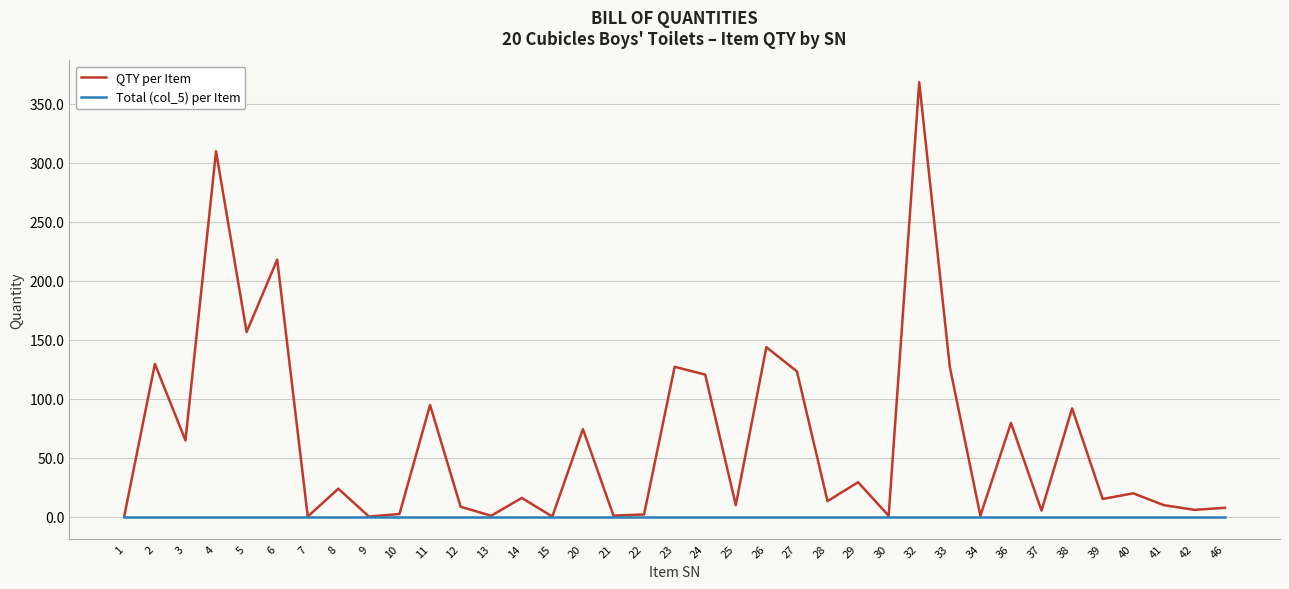

Rank the series by their average value, from lowest to highest.

Total (col_5) per Item, QTY per Item